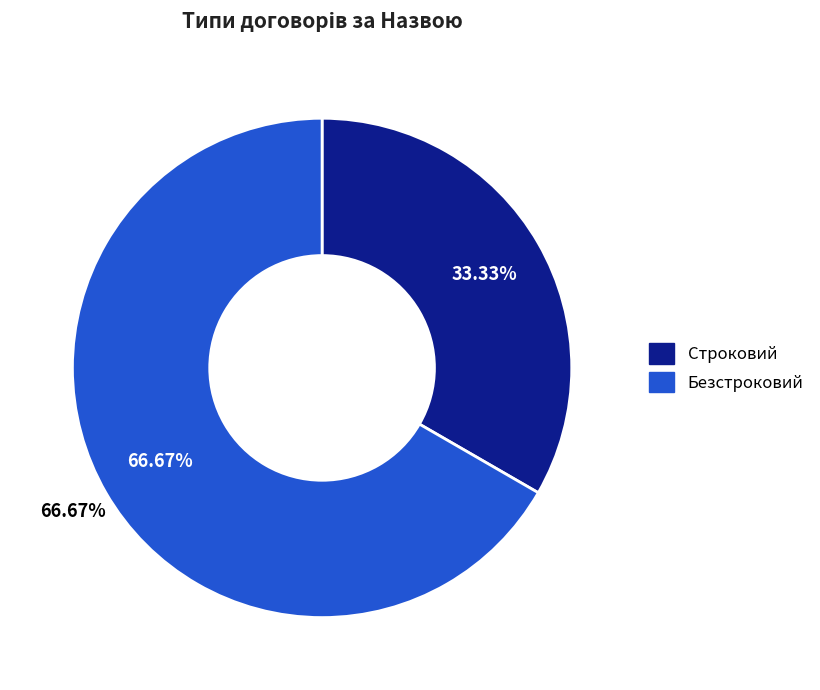

Is it true that Безстроковий is 67% of the pie?

True